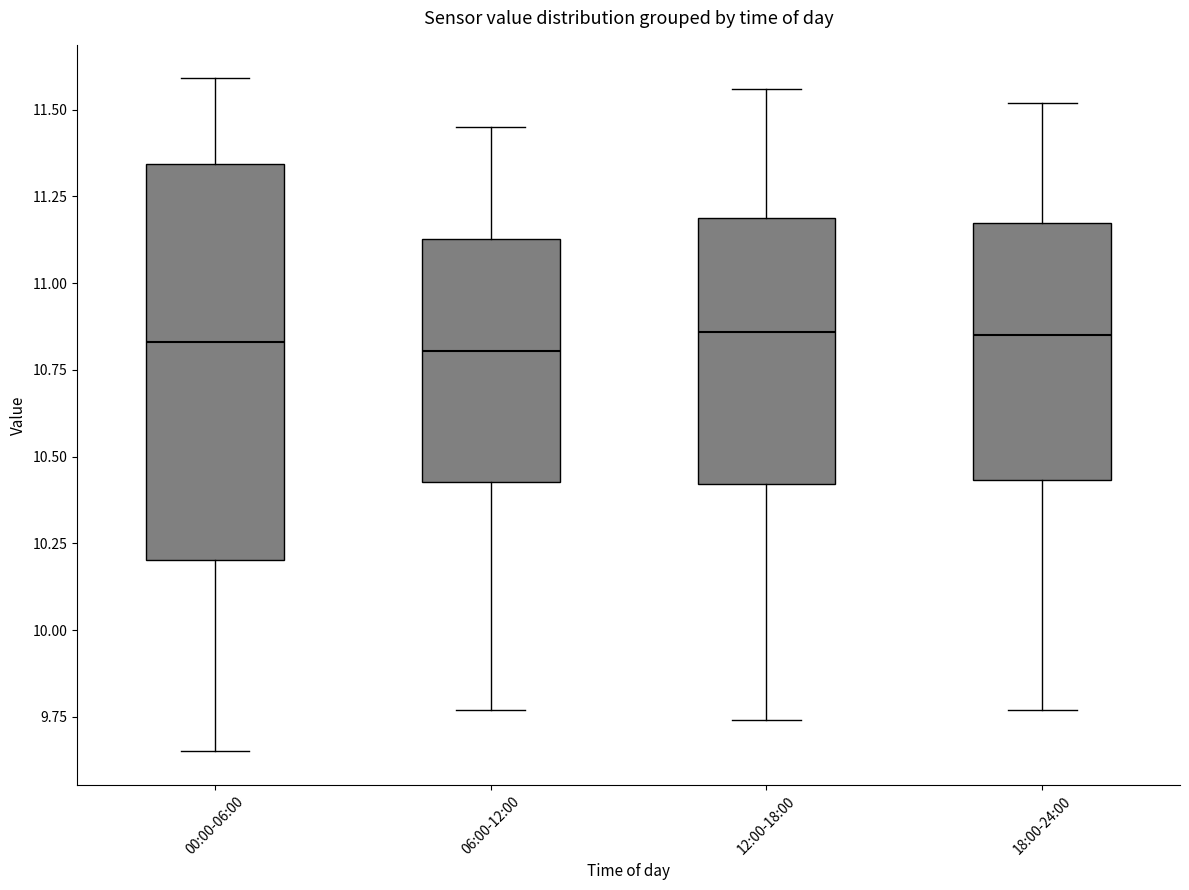

Comparing the boxes themselves (not the whiskers), which one is the tallest?

00:00-06:00